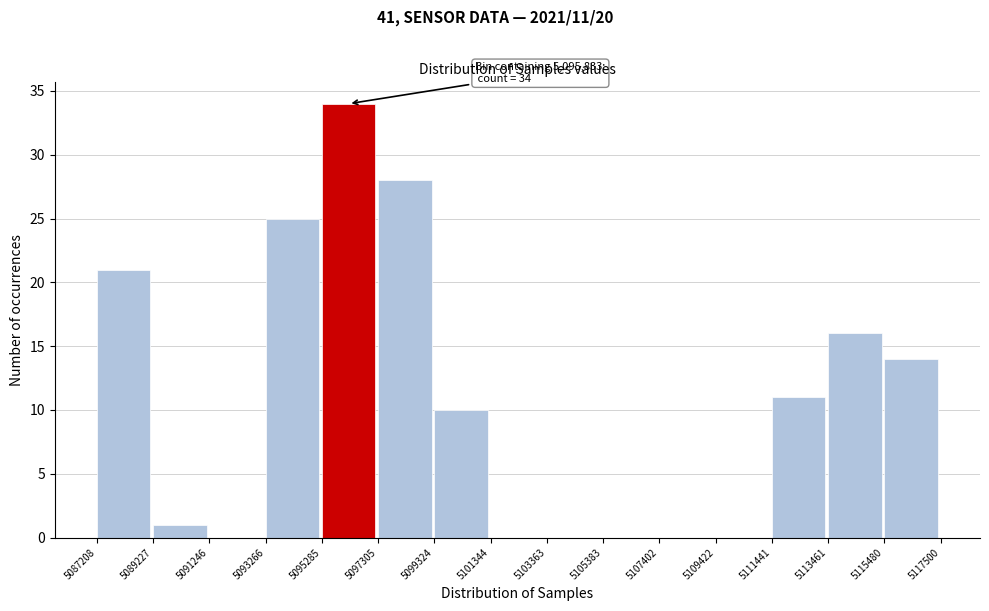

Over which range of the x-axis is the bar tallest?

5095285 to 5097305